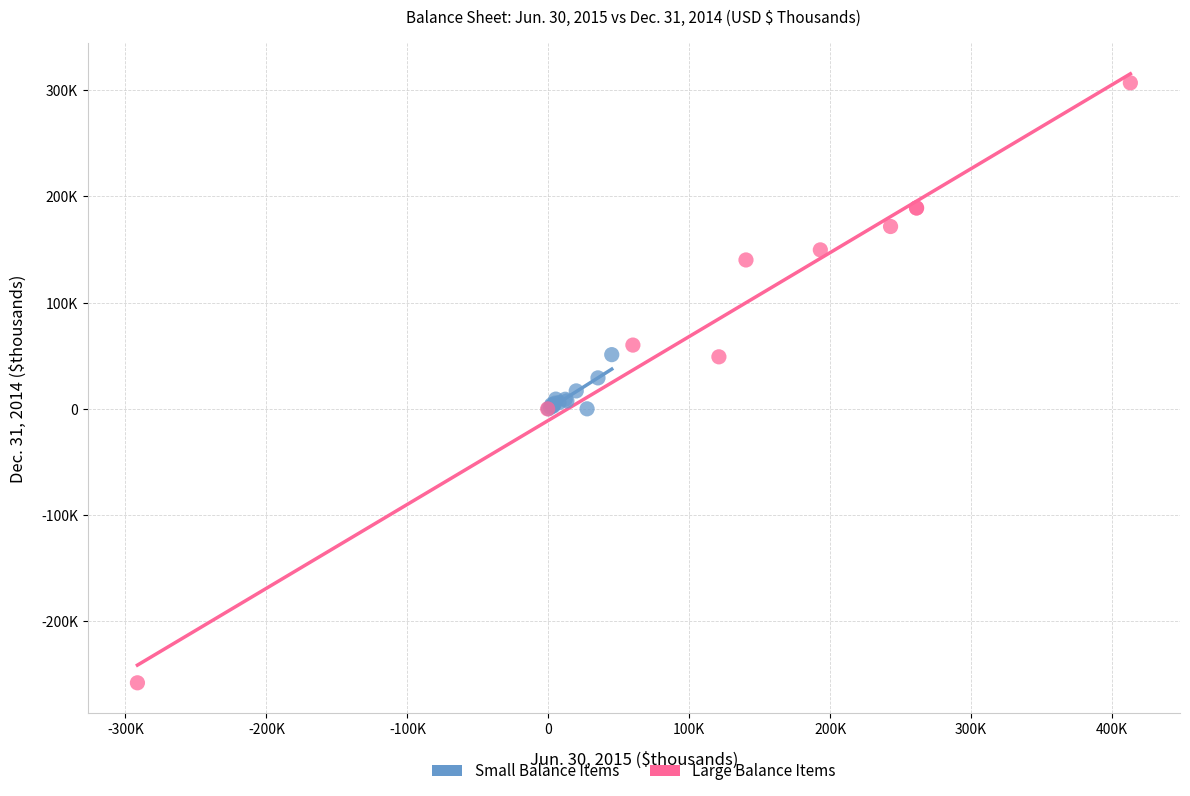

Which series reaches the maximum Y coordinate?

Large Balance Items